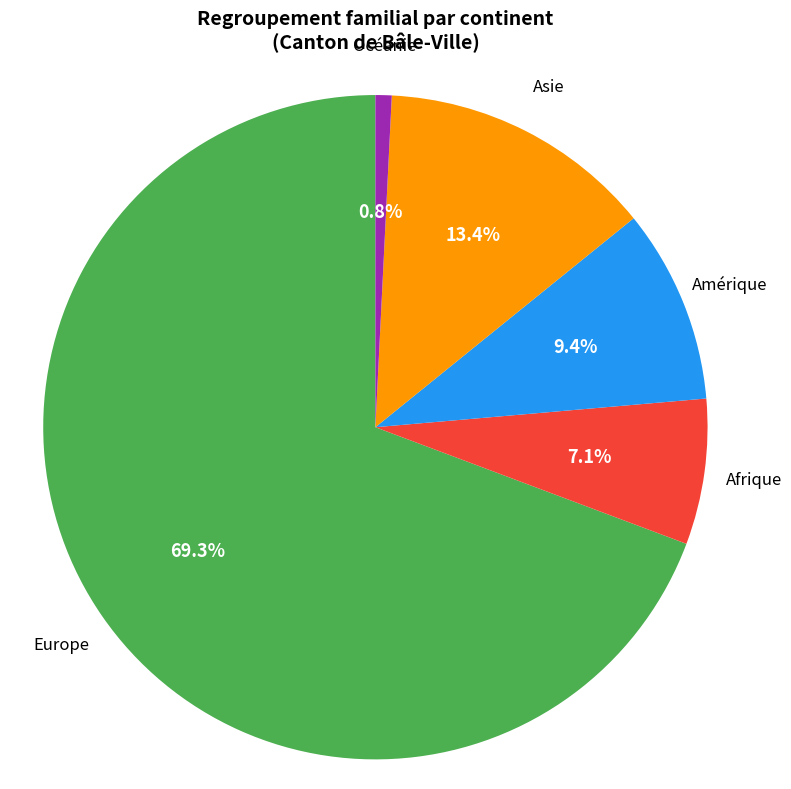

Rank the categories by value from highest to lowest.

Europe, Asie, Amérique, Afrique, Océanie